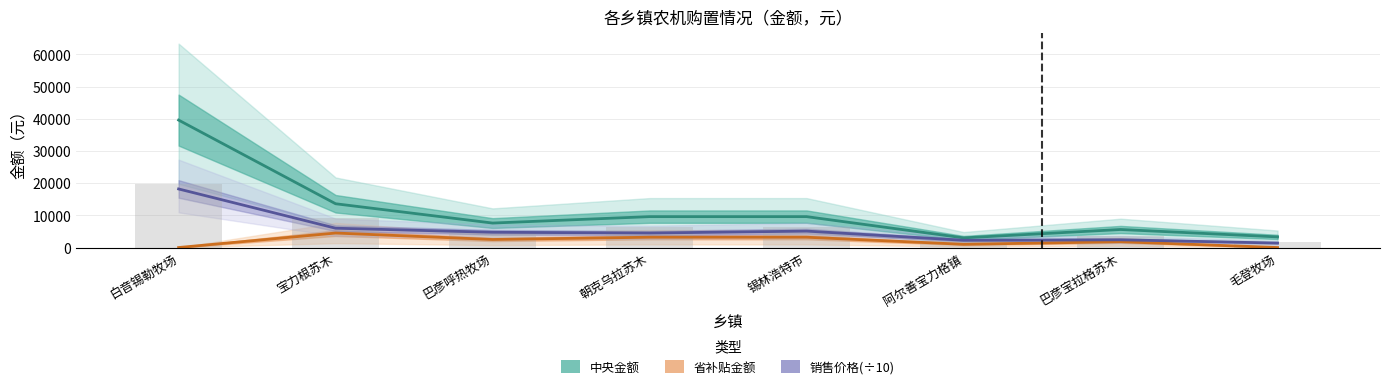

Is it true that 销售价格(÷10) equals 4740 at 巴彦呼热牧场?

True